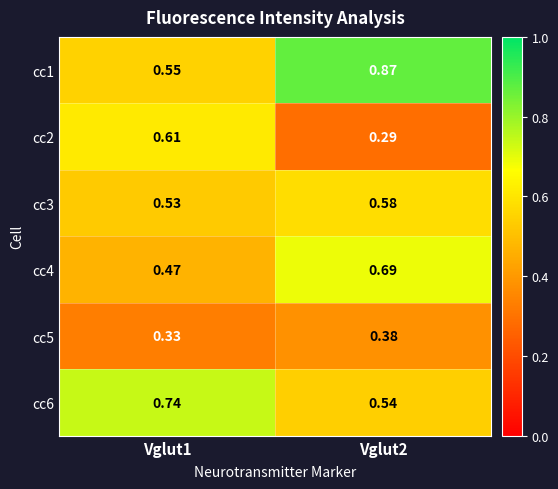

Reading left to right, transcribe all the data shown in this chart.

cc1: Vglut1=0.6	Vglut2=0.9
cc2: Vglut1=0.6	Vglut2=0.3
cc3: Vglut1=0.5	Vglut2=0.6
cc4: Vglut1=0.5	Vglut2=0.7
cc5: Vglut1=0.3	Vglut2=0.4
cc6: Vglut1=0.7	Vglut2=0.5